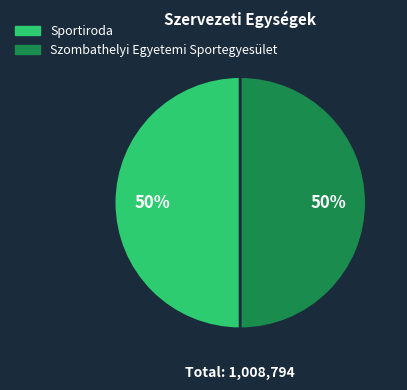

To the nearest percent, what is the average slice percentage?

50%